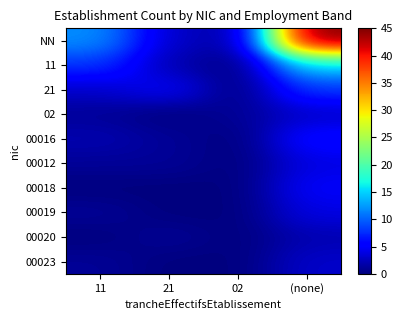

At how many categories does at least one series exceed 44?

1